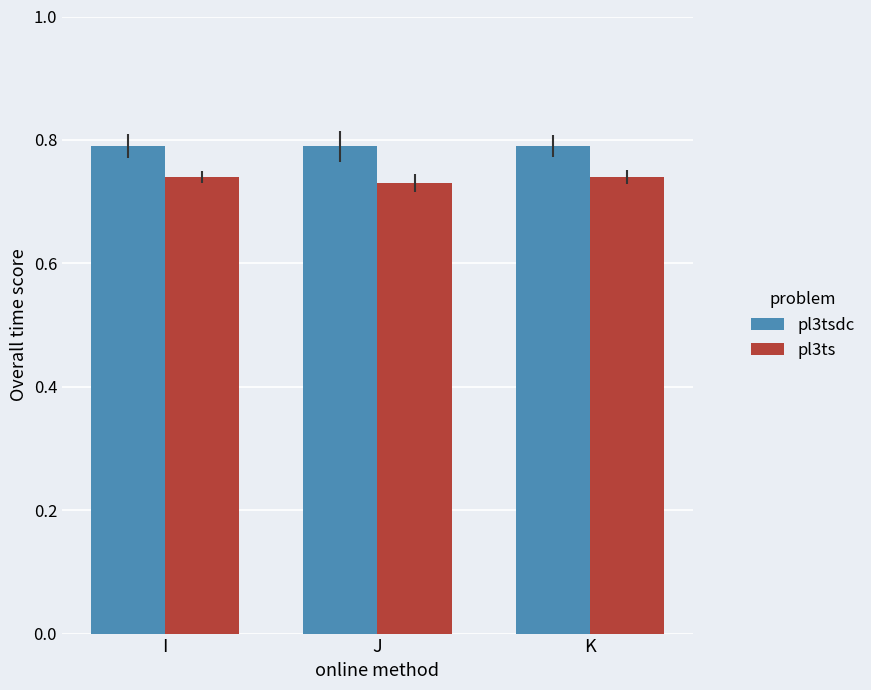

List the series in order of their overall mean, lowest first.

pl3ts, pl3tsdc